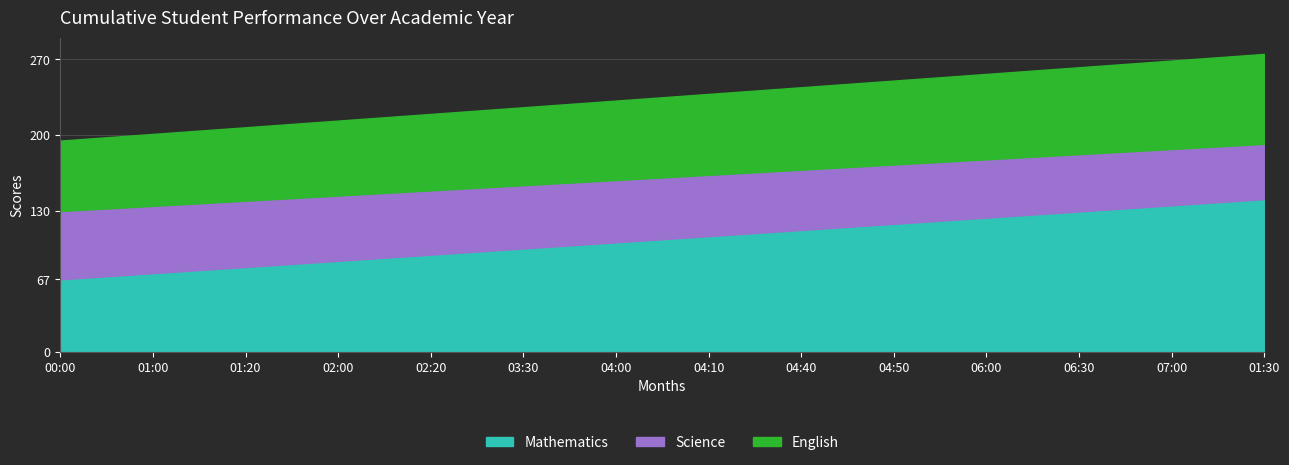

What is the maximum value for Mathematics?

141.0